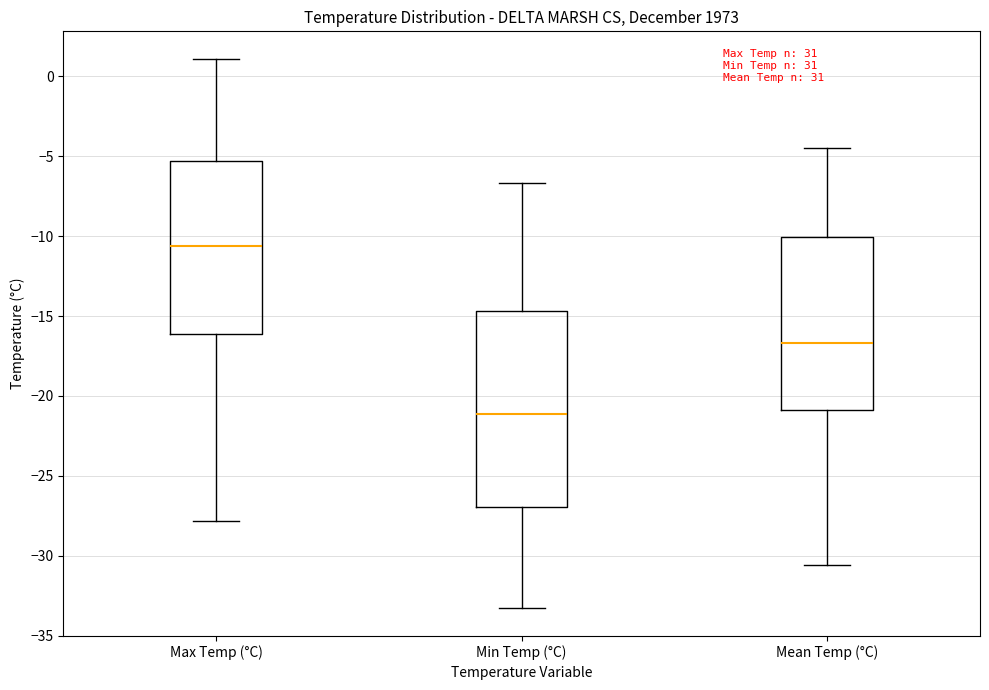

Reading left to right, transcribe this box plot: for each box, give where its median line is, the range the box spans, and where its two whiskers end, as read against the y-axis. The values are not printed on the chart, so give them approximately, as read against the axis.

Max Temp (°C): median -10.5, box -16.0 to -5.5, whiskers -28.0 to 1.0
Min Temp (°C): median -21.0, box -27.0 to -14.5, whiskers -33.5 to -6.5
Mean Temp (°C): median -16.5, box -21.0 to -10.0, whiskers -30.5 to -4.5